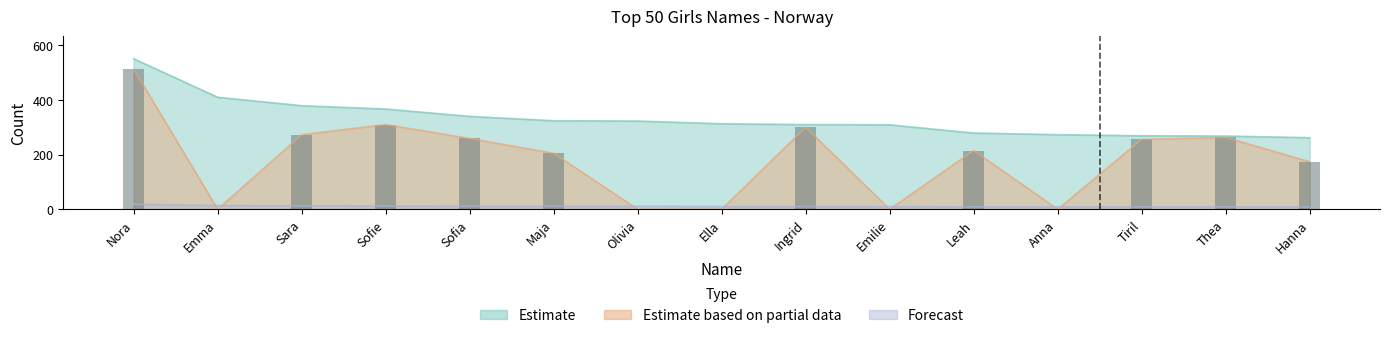

The value of Estimate based on partial data at Emilie is -238.0. True or false?

False